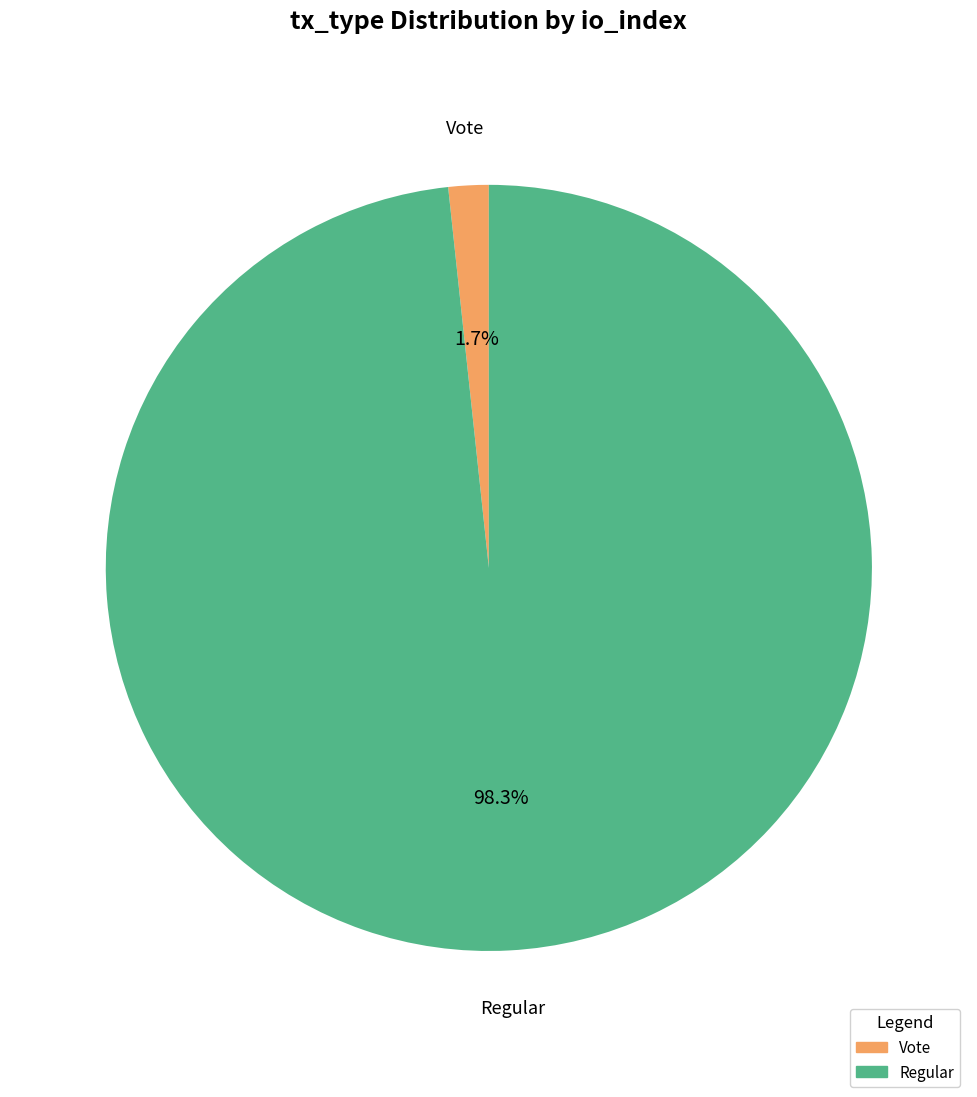

What percentage is the Vote slice, to the nearest percent?

2%